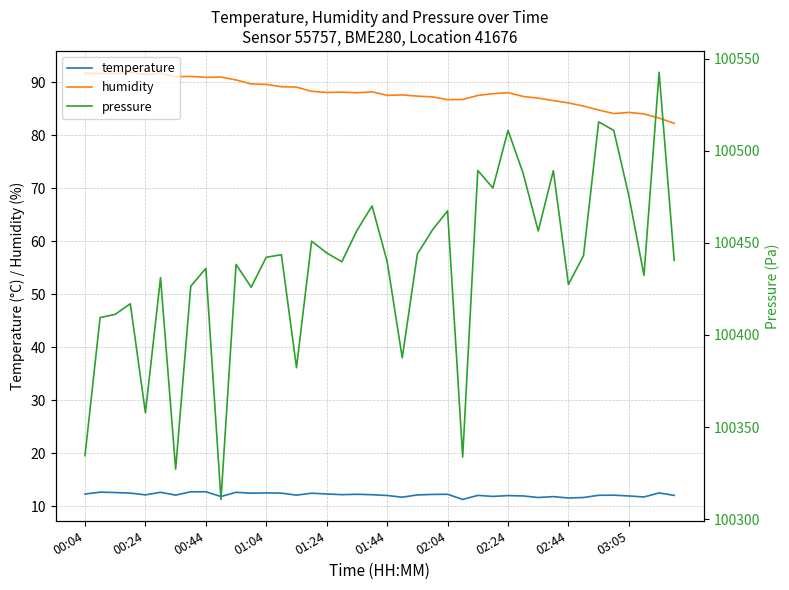

What is the maximum value for temperature?

12.7